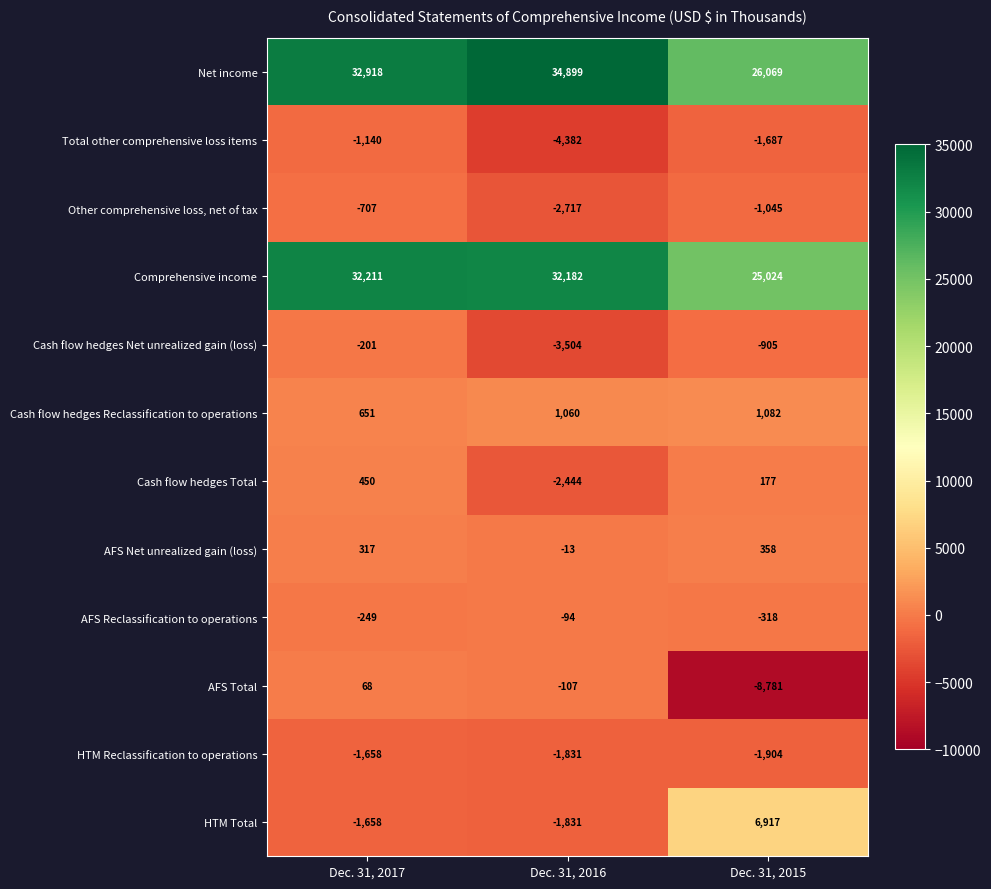

What is the difference between the highest and lowest values at Dec. 31, 2016?

39281